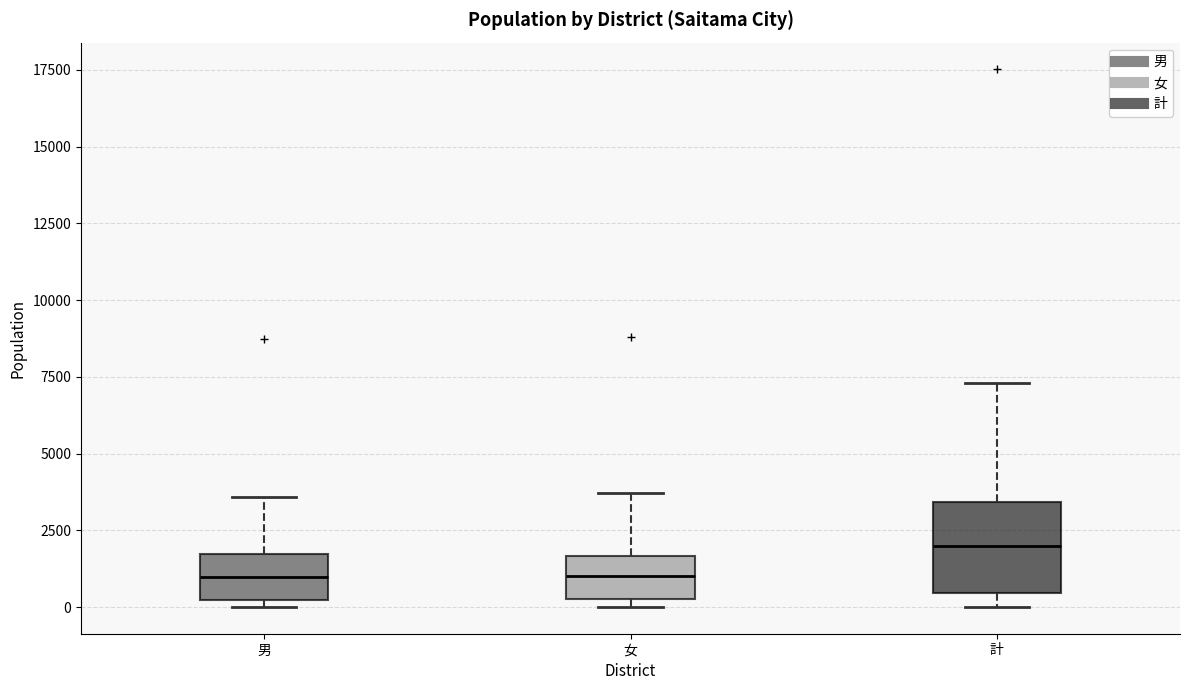

Which box's median line is the highest?

計